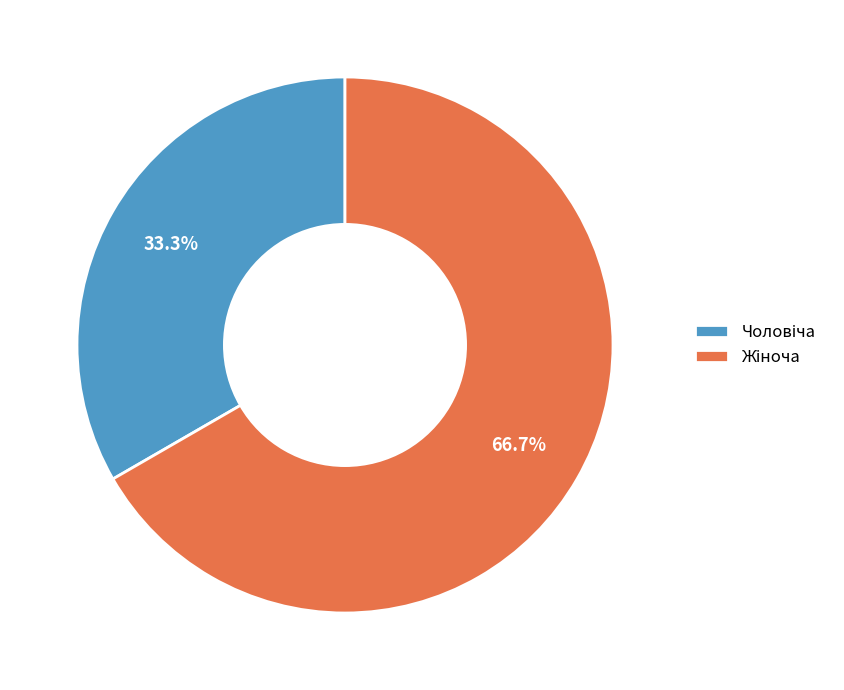

Is there a majority slice in this chart?

Yes